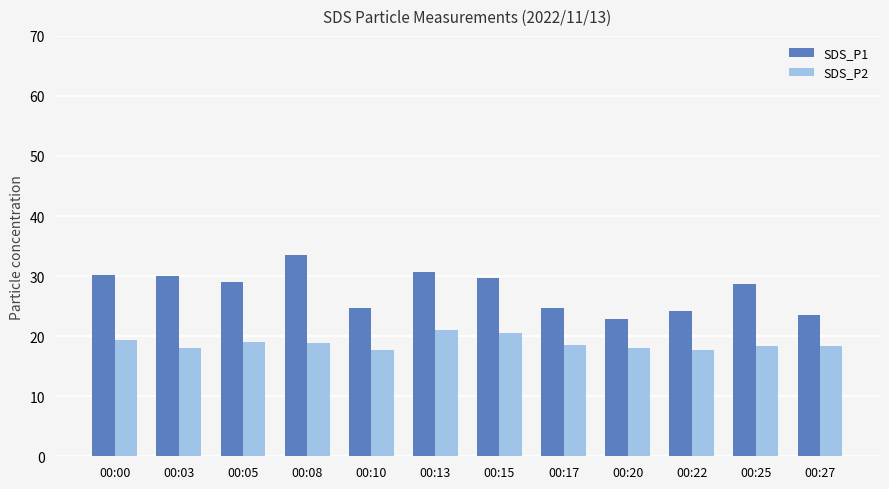

What is the difference between the maximum and minimum values in the SDS_P2 series?

3.3